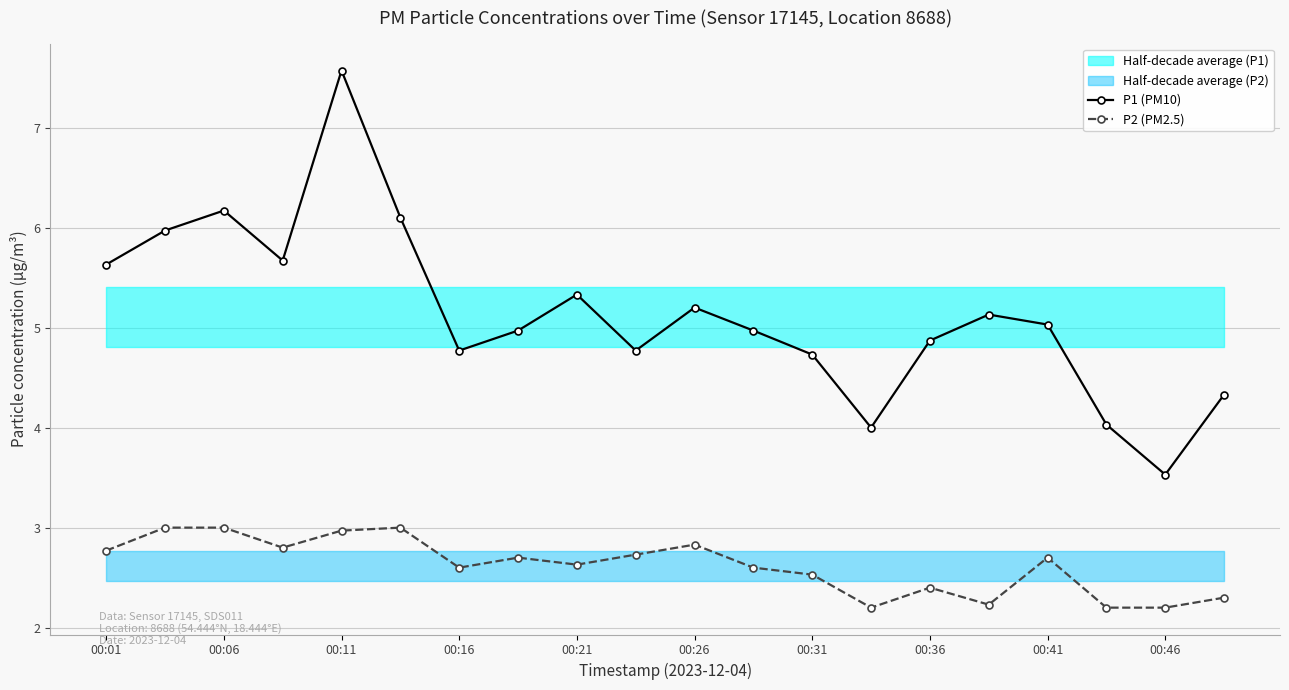

How many lines are shown in the chart?

2